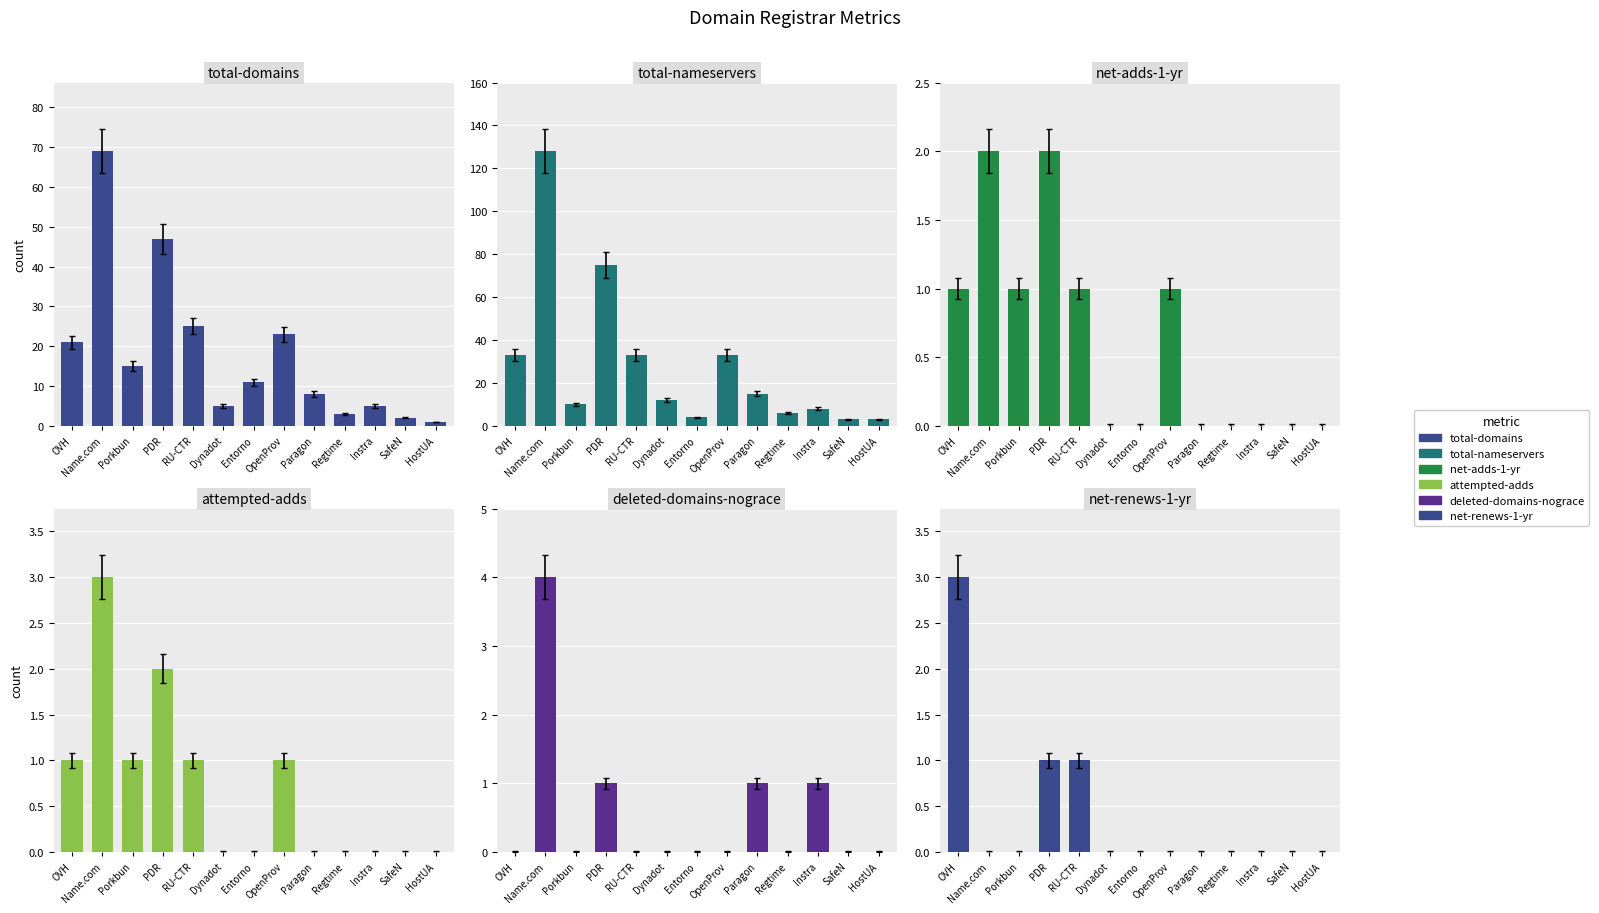

How many groups of bars are there?

13